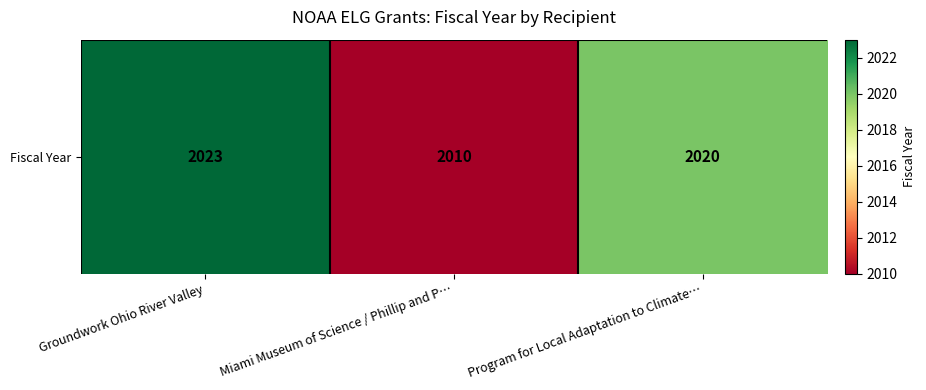

The chart shows a value of 2010 at Miami Museum of Science / Phillip and P…. True or false?

True